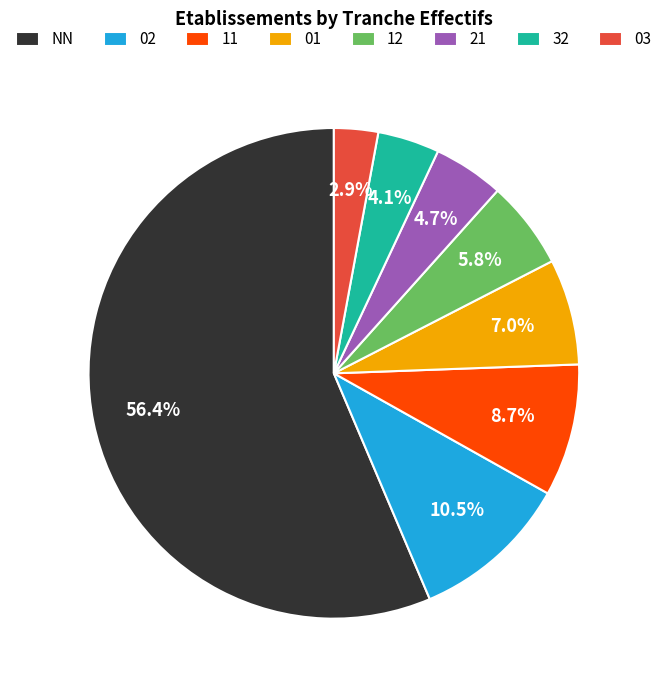

True or false: 11 accounts for 9% of the total.

True